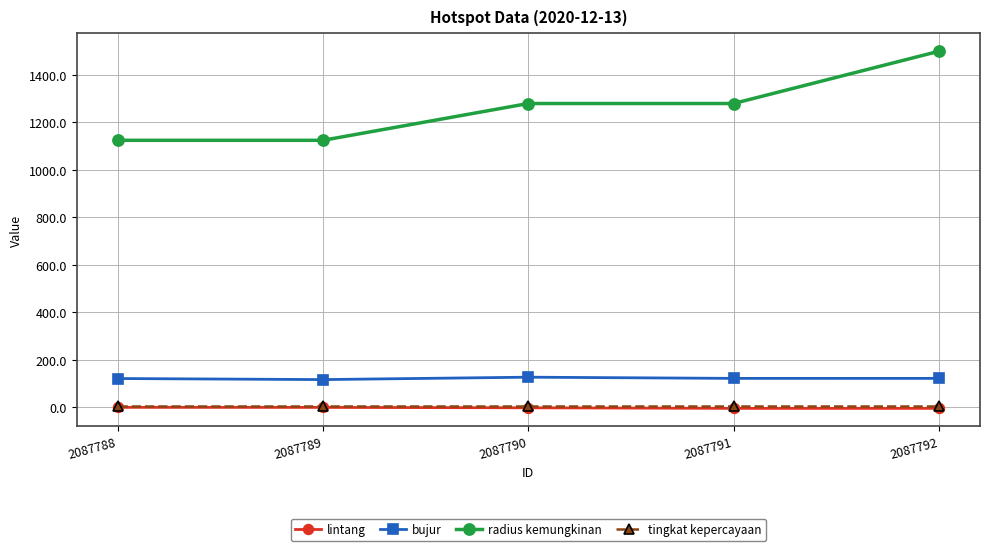

What is the value of the tingkat kepercayaan point at the 3rd from the left?

8.0